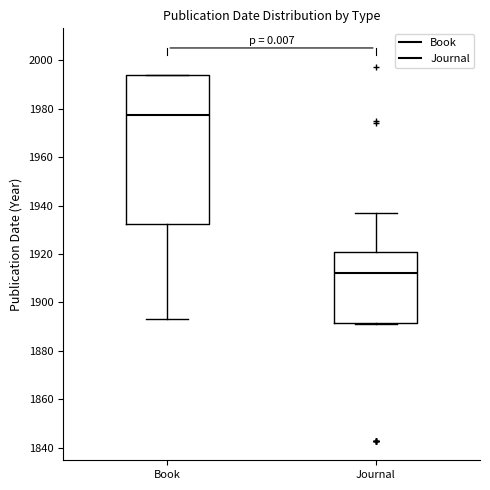

Where is the upper edge of the box for Book on the y-axis? The values are not printed on the chart, so give them approximately, as read against the axis.

1994